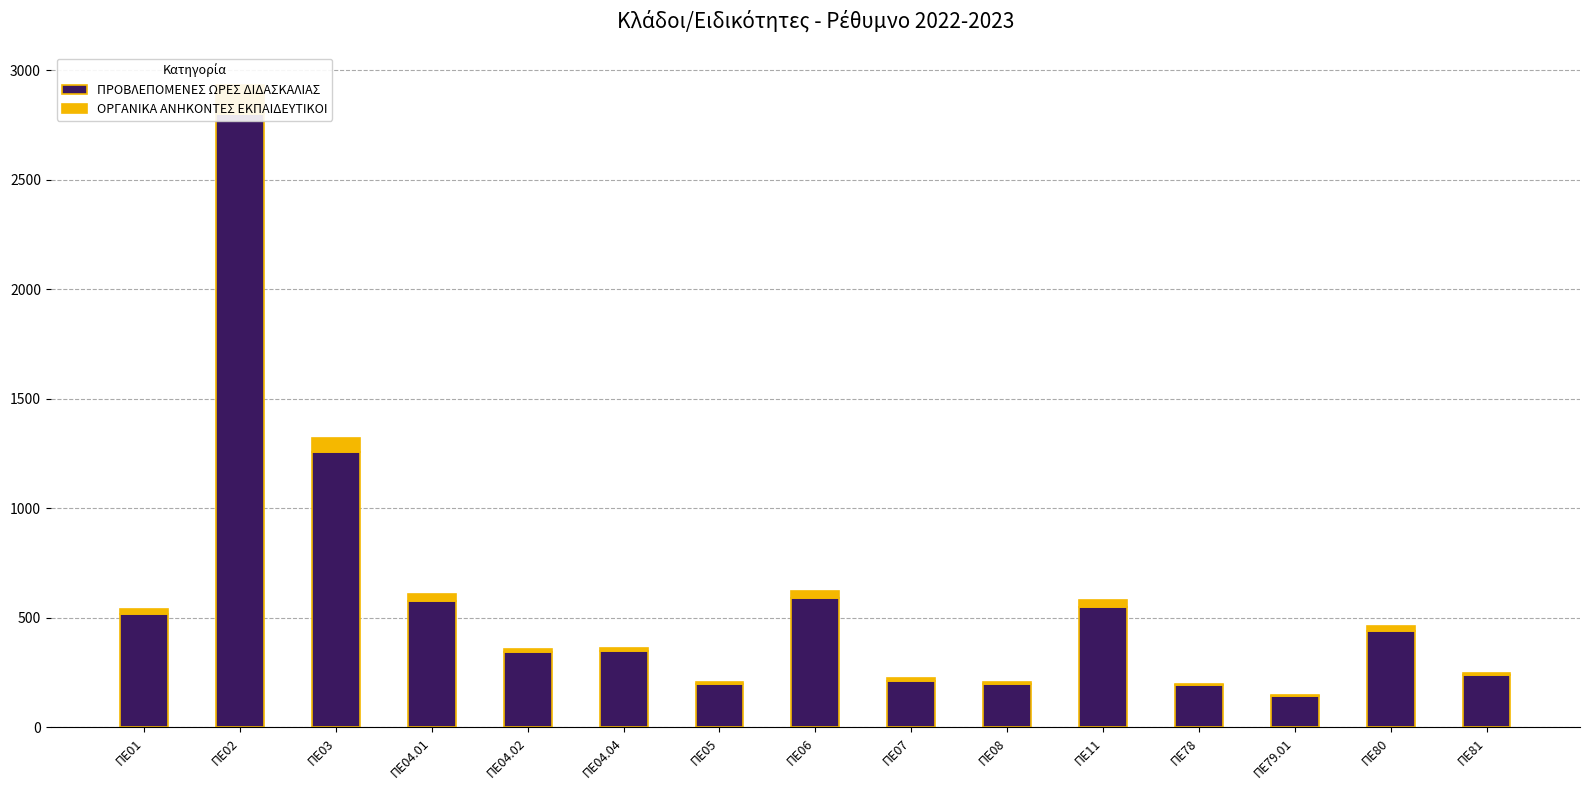

Rank the series by their average value, from highest to lowest.

ΠΡΟΒΛΕΠΟΜΕΝΕΣ ΩΡΕΣ ΔΙΔΑΣΚΑΛΙΑΣ, ΟΡΓΑΝΙΚΑ ΑΝΗΚΟΝΤΕΣ ΕΚΠΑΙΔΕΥΤΙΚΟΙ